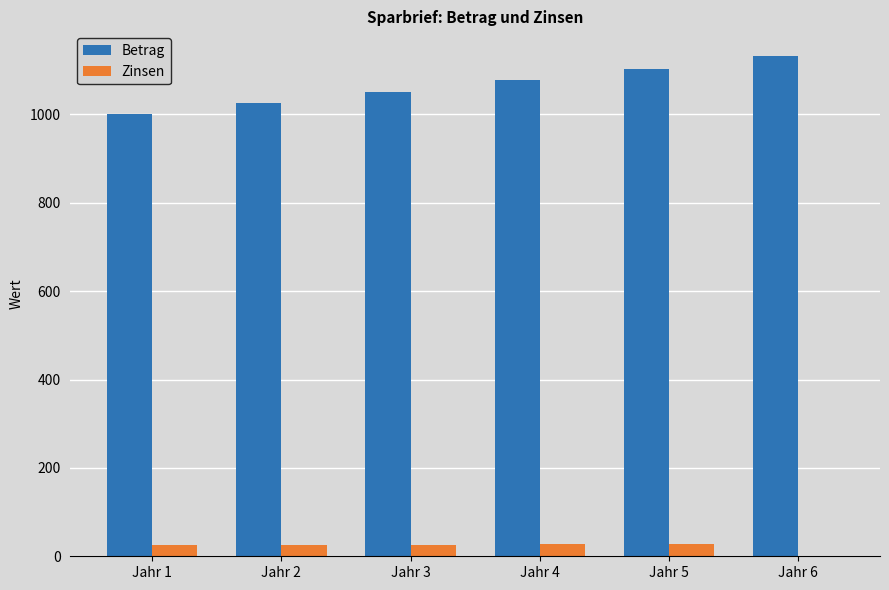

What is the sum of all Zinsen values?

131.4